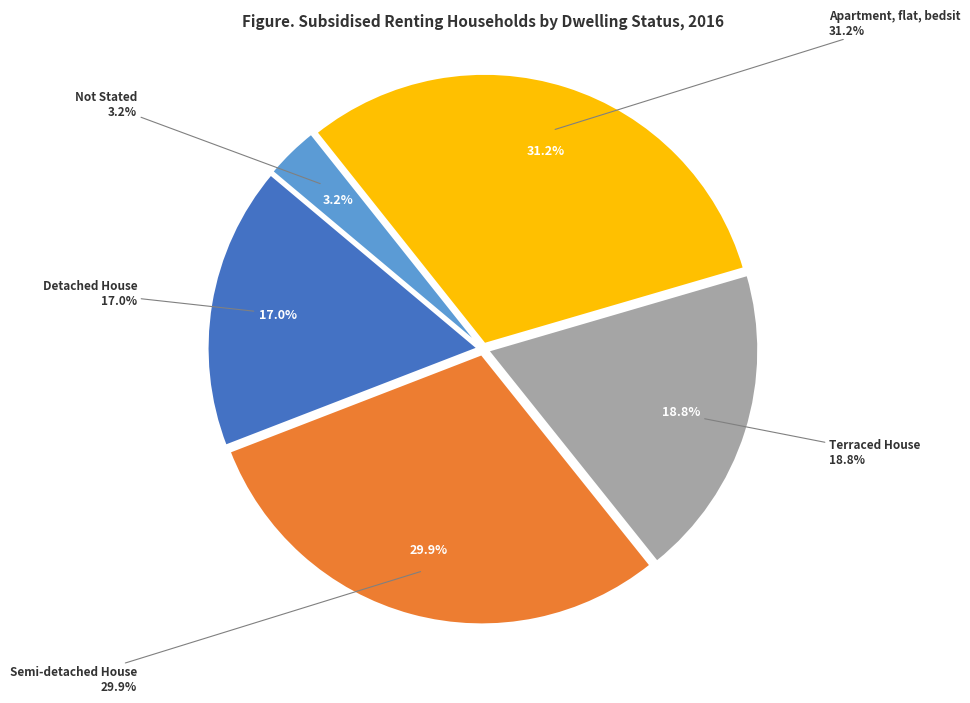

To the nearest percent, what is the difference between the largest and smallest slice percentages?

28%